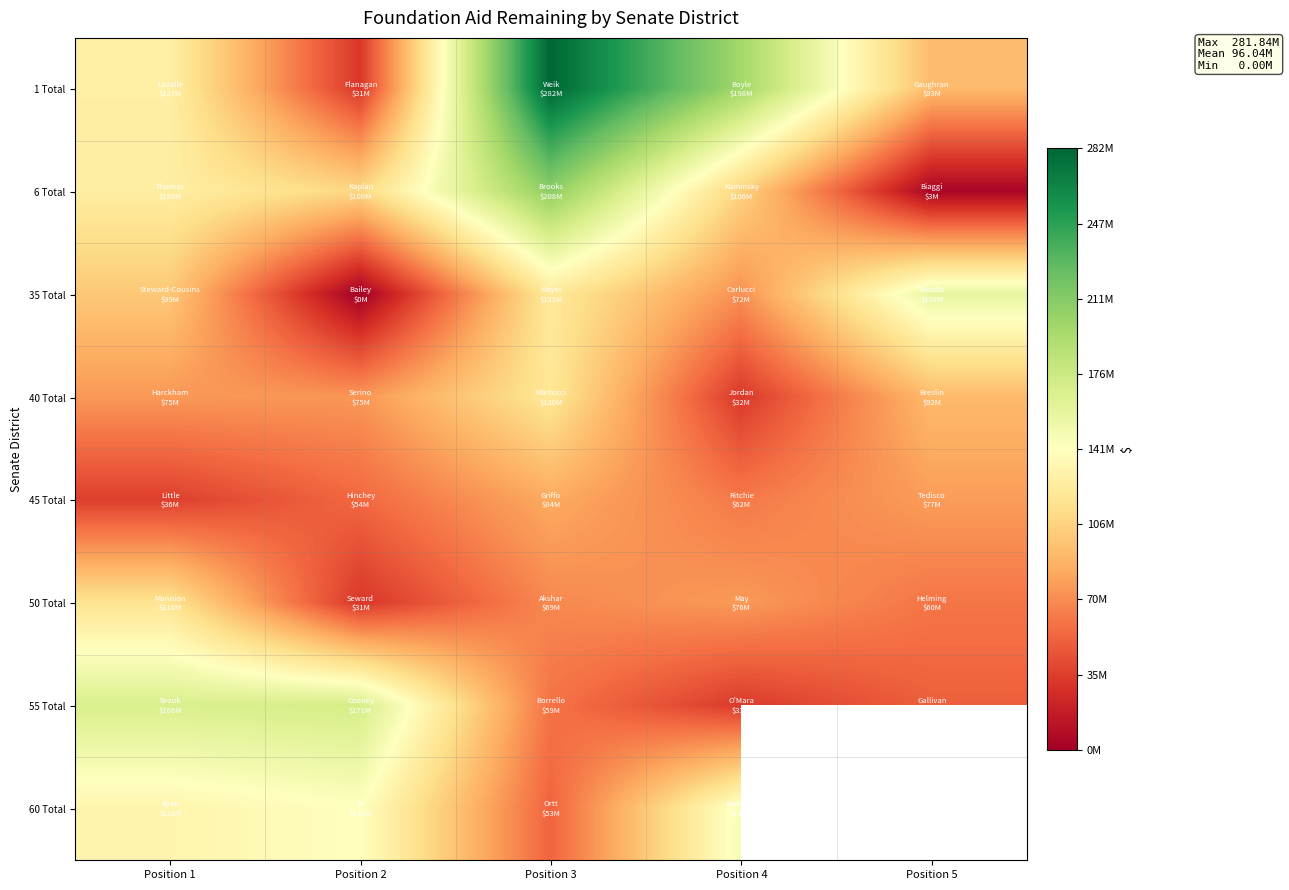

What is the maximum value shown in the chart?

281840604.0